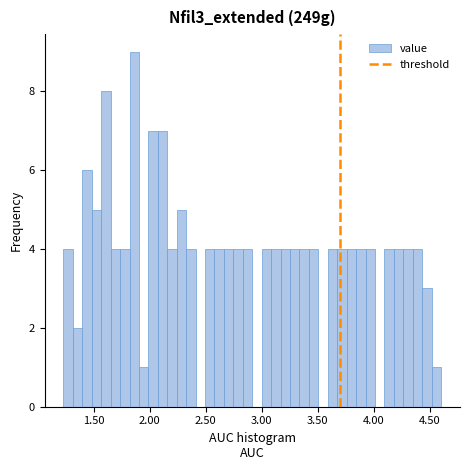

Read against the x-axis, roughly where is the centre of the tallest bar?

1.85